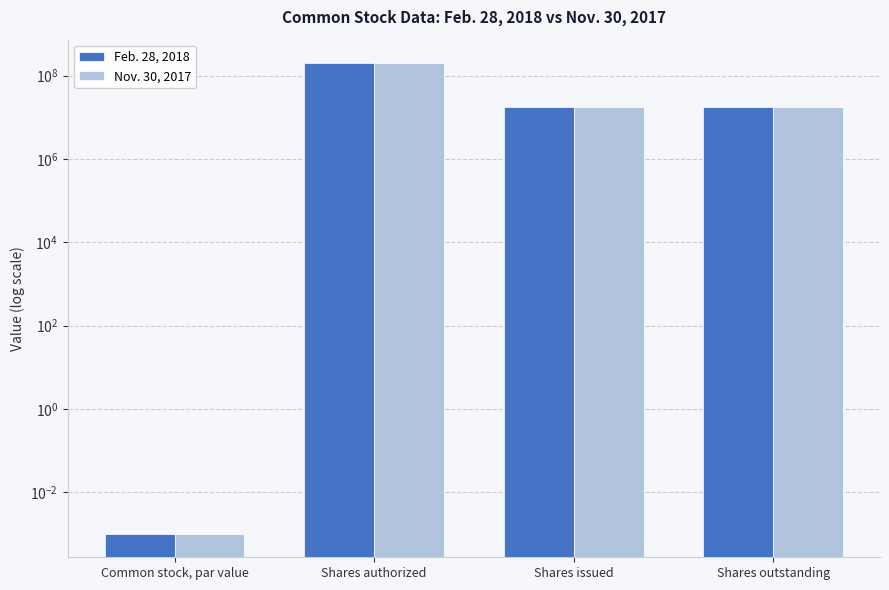

What is the greatest value displayed?

200000000.0